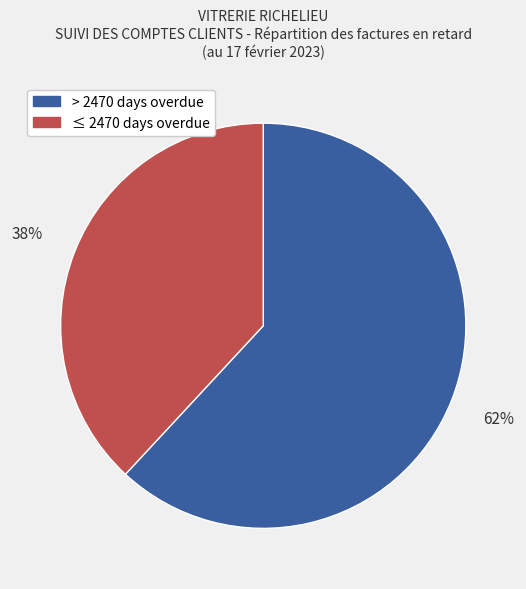

To the nearest percent, what is the difference between the largest and smallest slice percentages?

24%